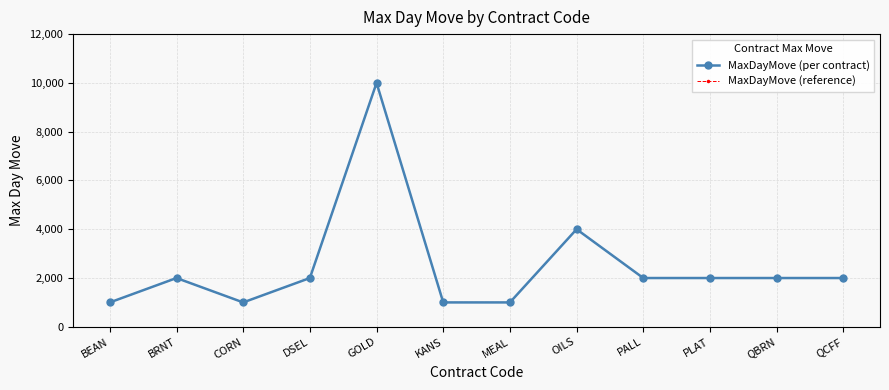

Is this an area chart (filled region under the line)?

No